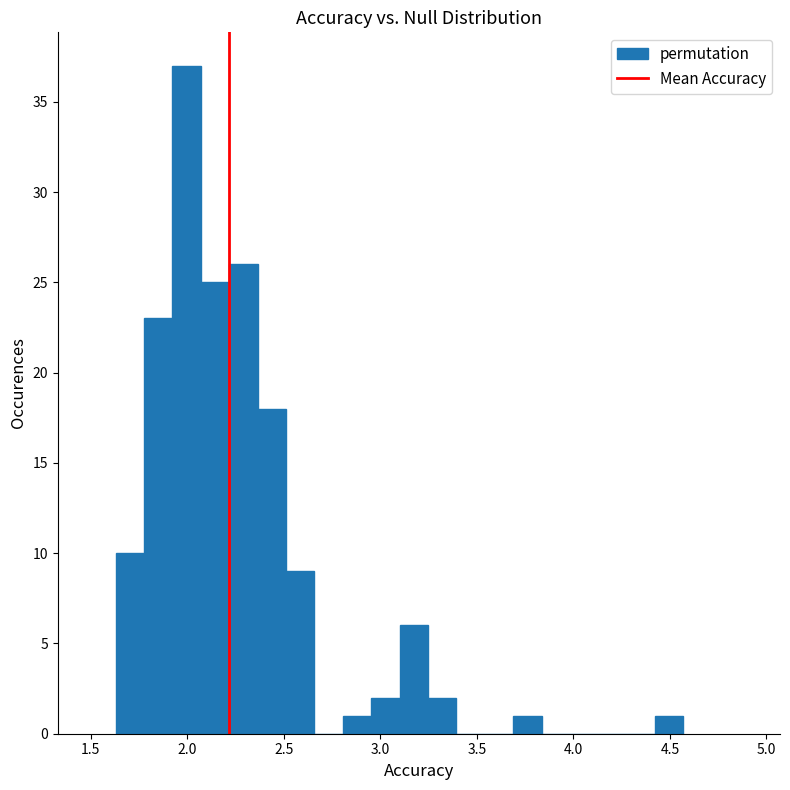

Around what value on the x-axis is the tallest bar? Give the approximate position of its centre, as read against the axis.

2.00